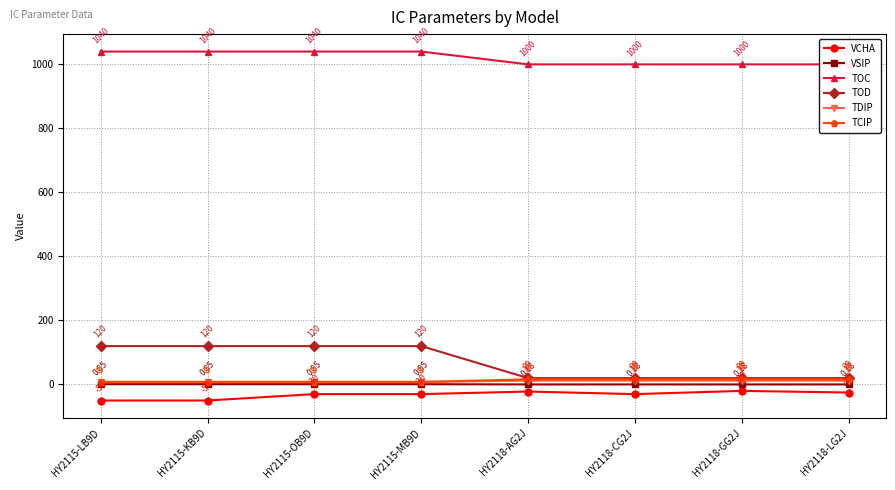

The VCHA series shows -50.0 at HY2115-KB9D. True or false?

True